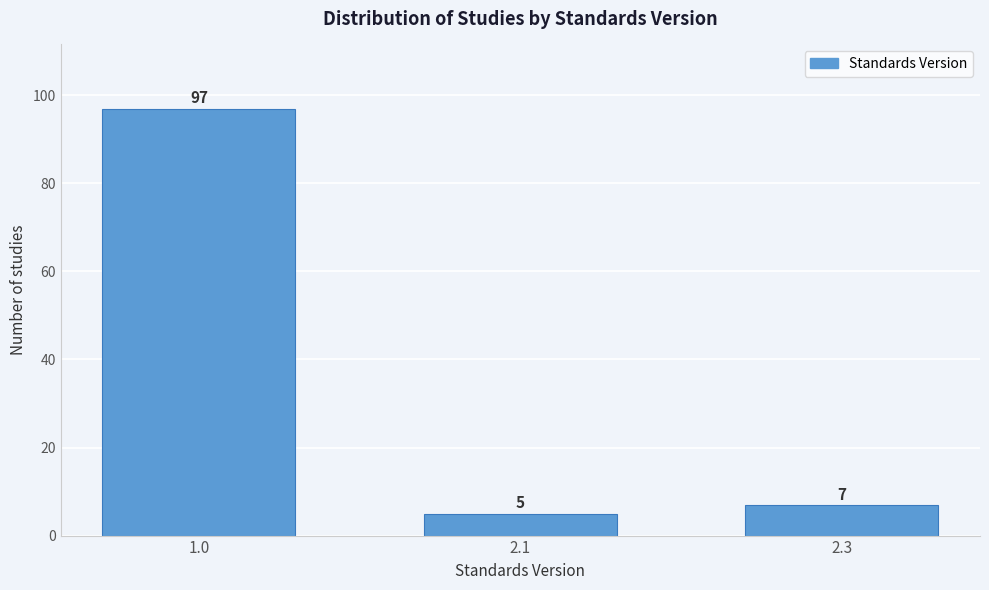

Reading left to right, extract all data points from this chart.

1.0=97	2.1=5	2.3=7